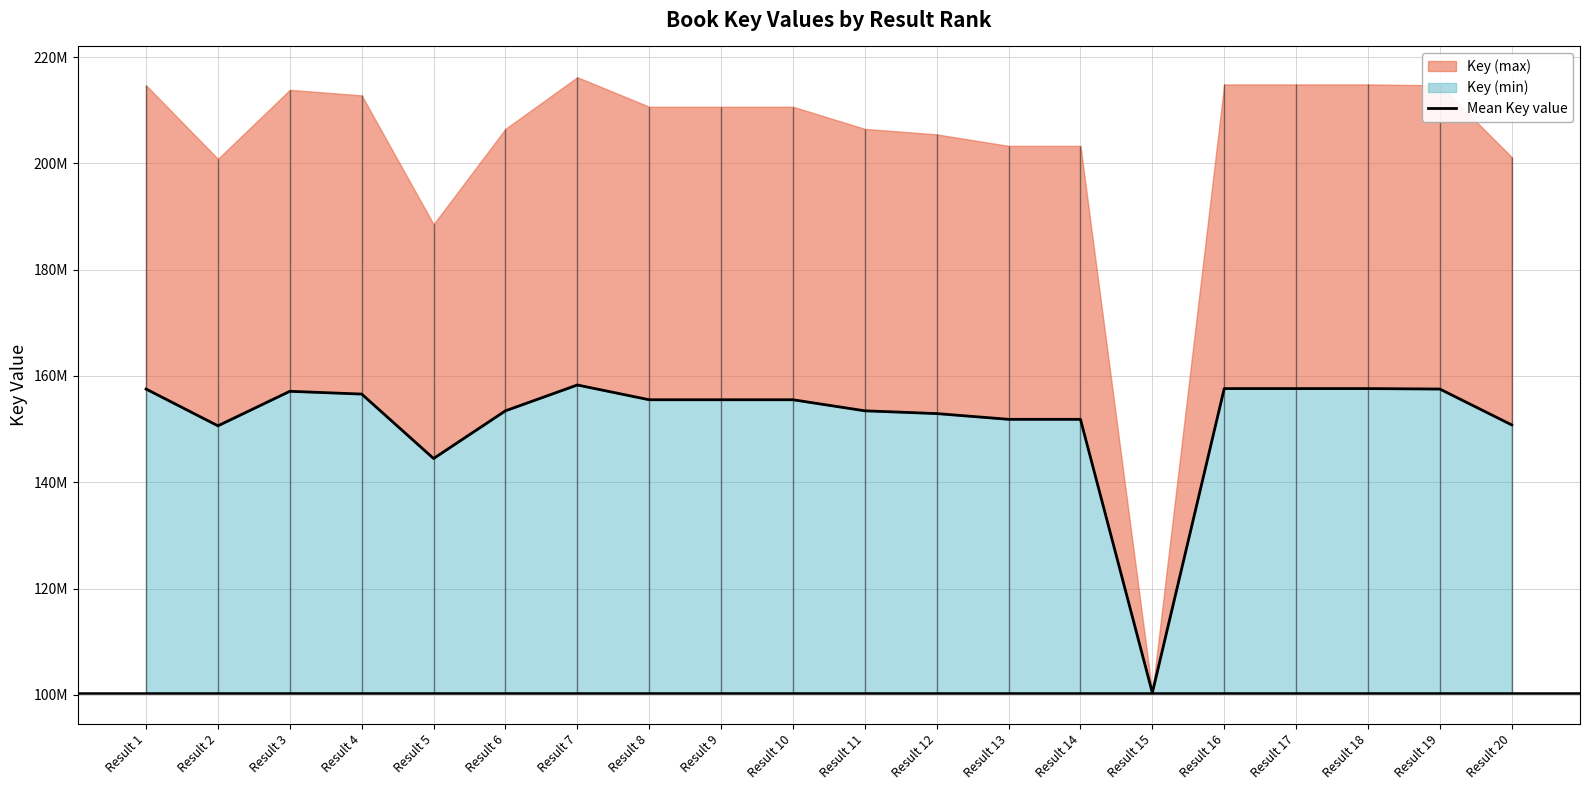

What is the difference between the maximum and minimum values?

57904515.5